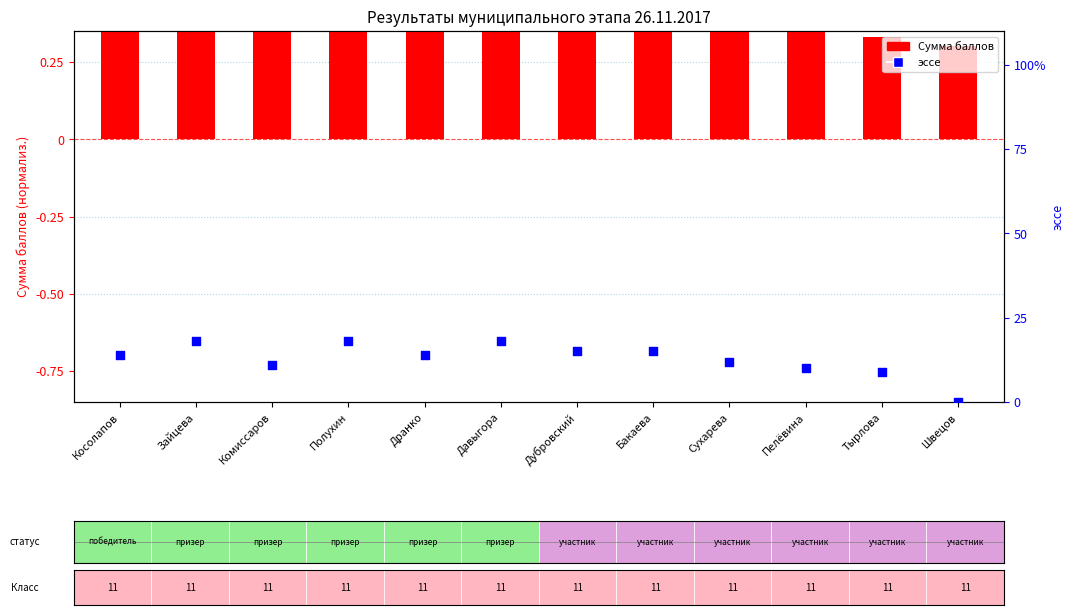

Which series contains the highest Y value?

эссе